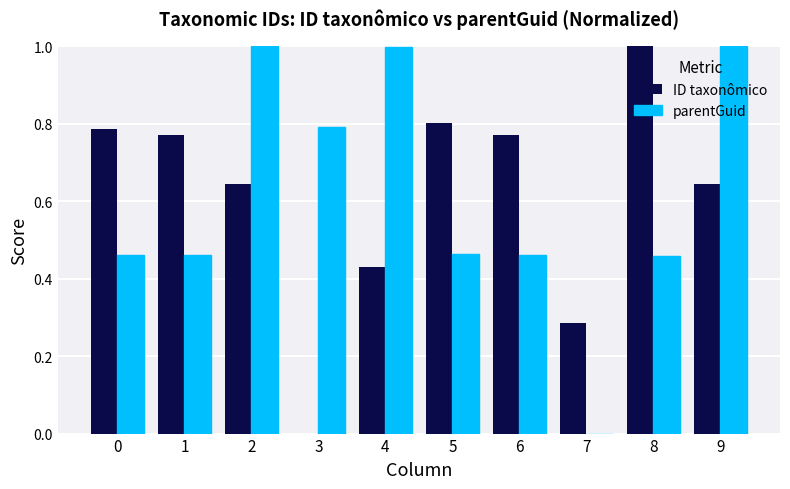

What is the sum of the ID taxonômico values at 1 and 7?

1.1